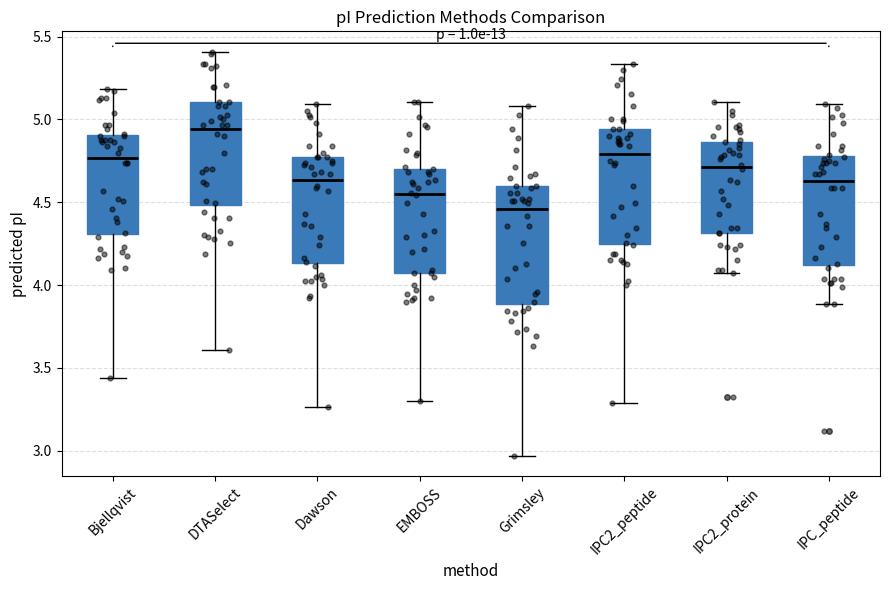

Reading left to right, read every box against the y-axis: the position of its median line, the range the box covers, and the ends of its whiskers. The values are not printed on the chart, so give them approximately, as read against the axis.

Bjellqvist: median 4.75, box 4.30 to 4.90, whiskers 3.45 to 5.20
DTASelect: median 4.95, box 4.50 to 5.10, whiskers 3.60 to 5.40
Dawson: median 4.65, box 4.15 to 4.75, whiskers 3.25 to 5.10
EMBOSS: median 4.55, box 4.10 to 4.70, whiskers 3.30 to 5.10
Grimsley: median 4.45, box 3.90 to 4.60, whiskers 2.95 to 5.10
IPC2_peptide: median 4.80, box 4.25 to 4.95, whiskers 3.30 to 5.35
IPC2_protein: median 4.70, box 4.30 to 4.85, whiskers 4.10 to 5.10
IPC_peptide: median 4.65, box 4.10 to 4.80, whiskers 3.90 to 5.10